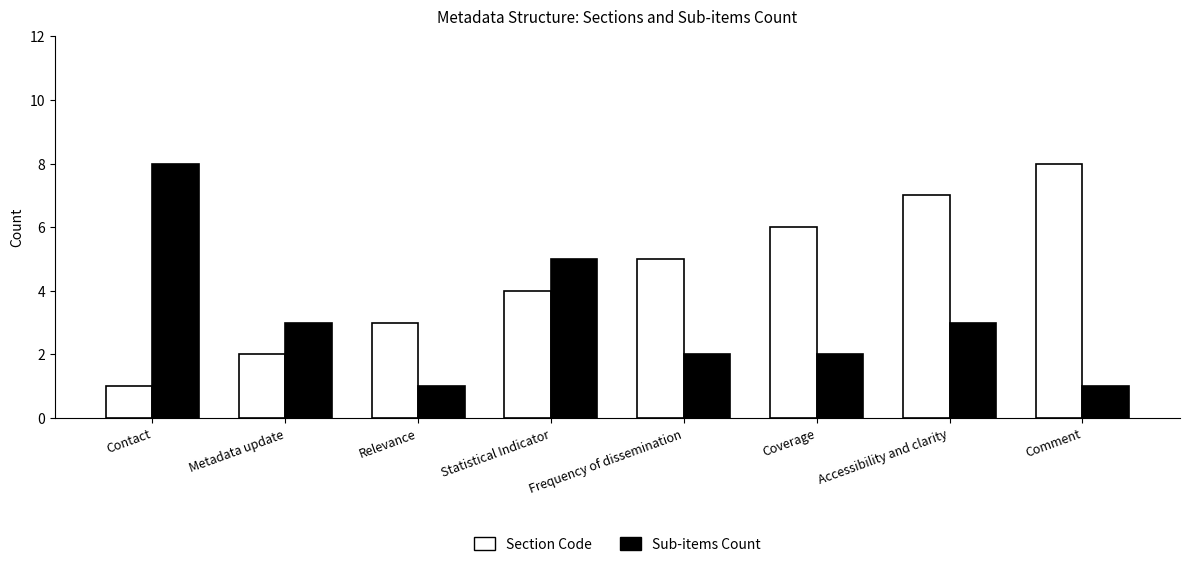

What is the difference between the maximum and minimum values in the Sub-items Count series?

7